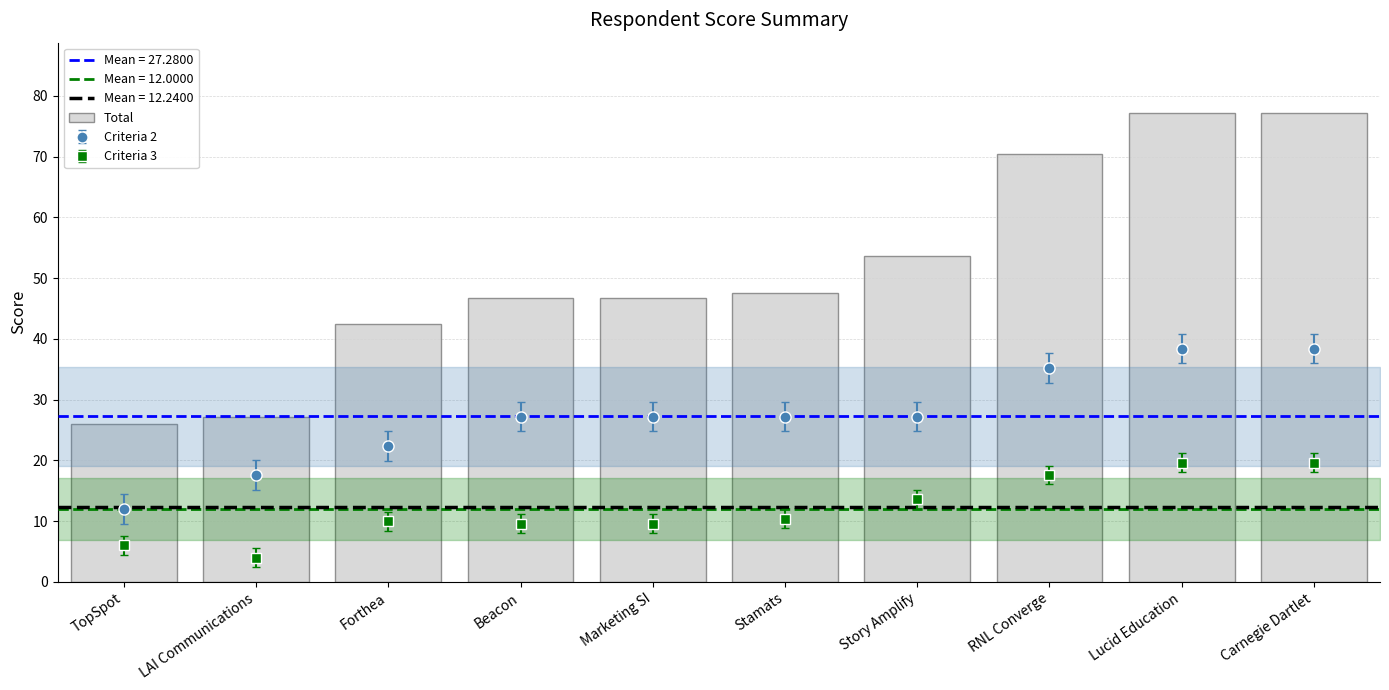

What is the average value?

51.5